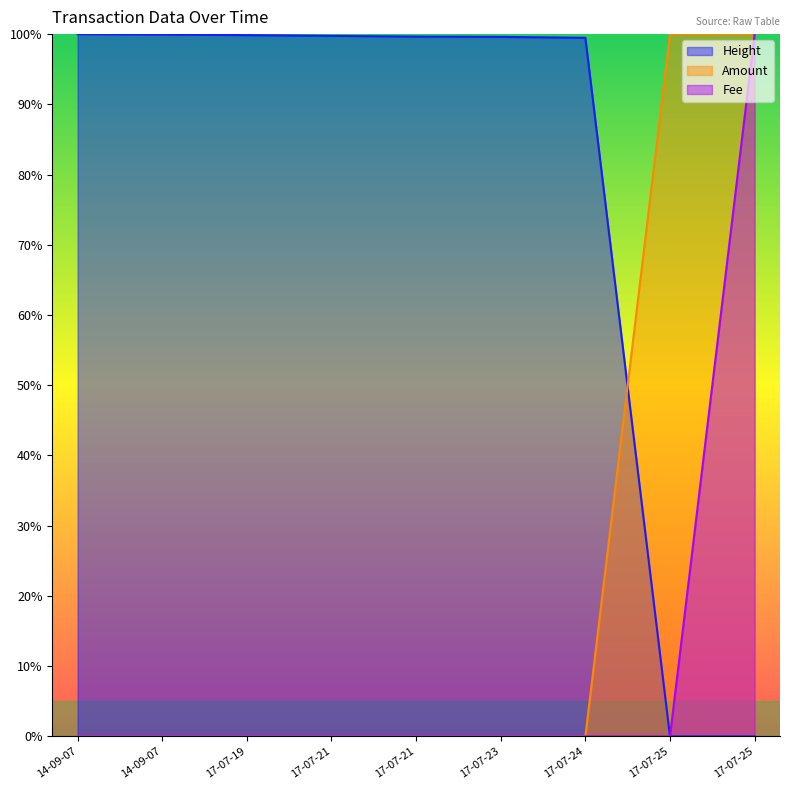

True or false: Height has a value of 1.0 at 17-07-19.

True